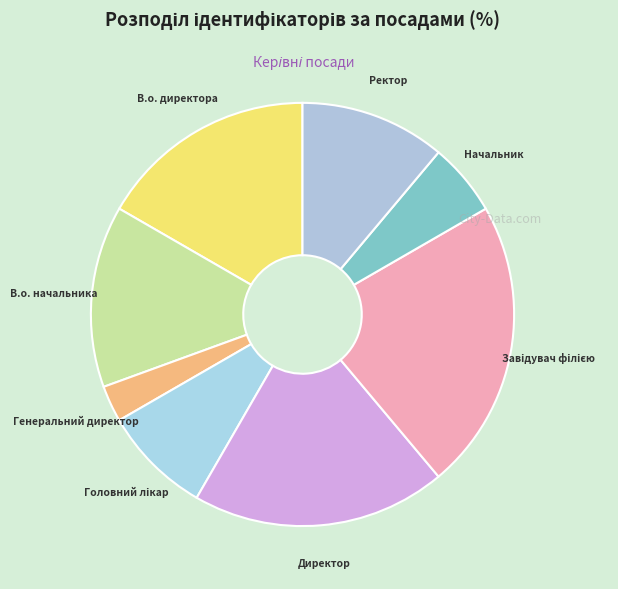

Is there a majority slice in this chart?

No